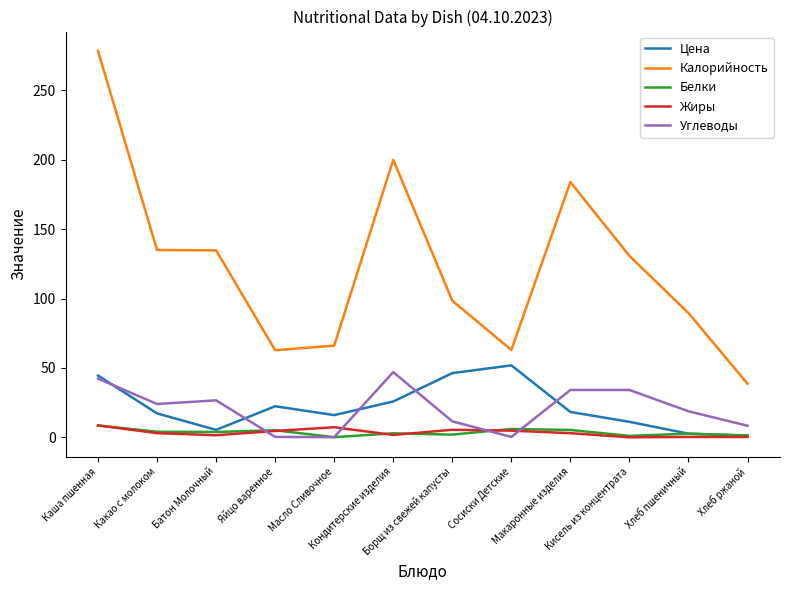

True or false: Углеводы and Калорийность cross at least once.

False